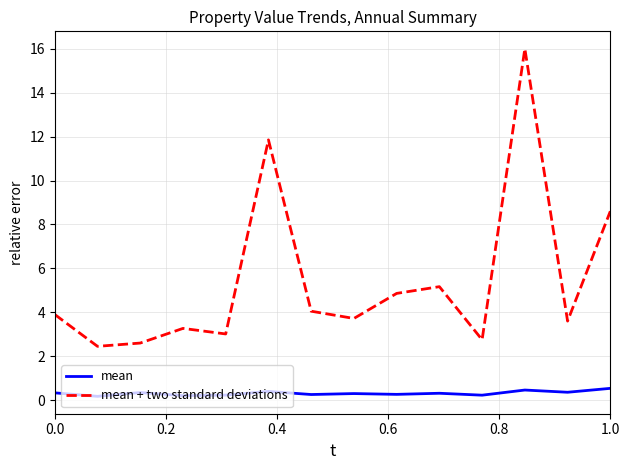

True or false: mean + two standard deviations and mean intersect in this chart.

False